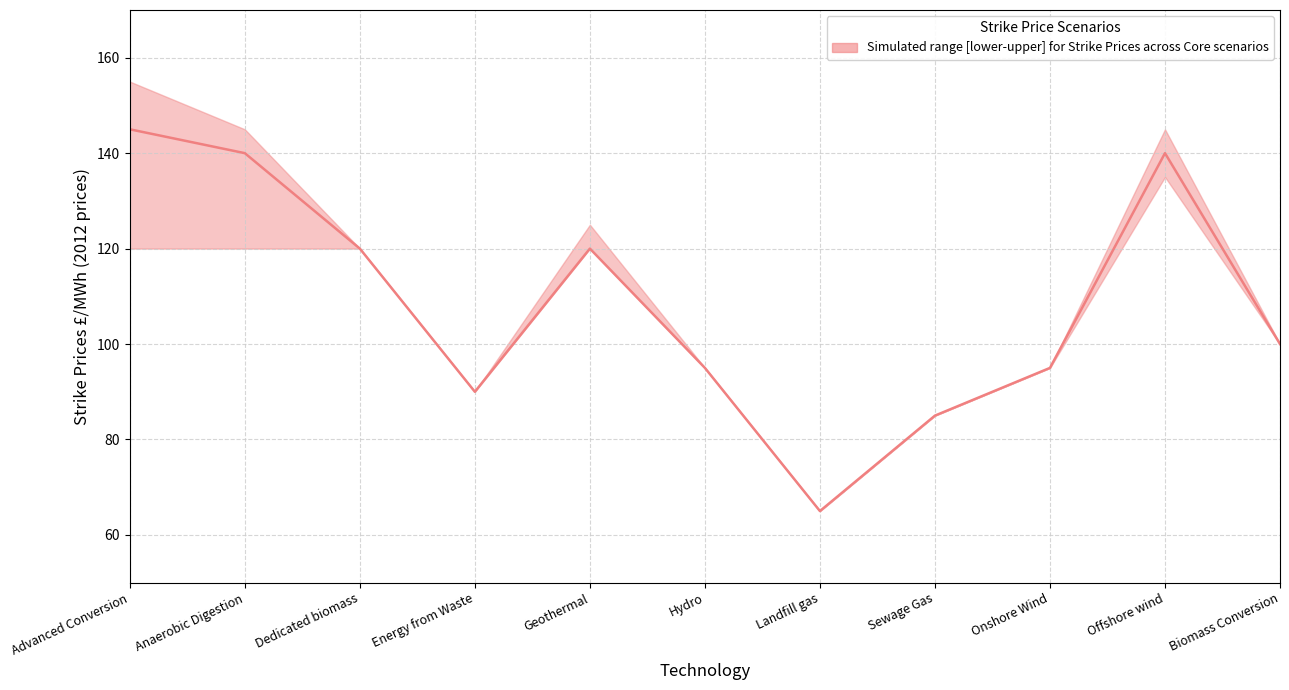

The chart shows a value of 65 at Landfill gas. True or false?

True